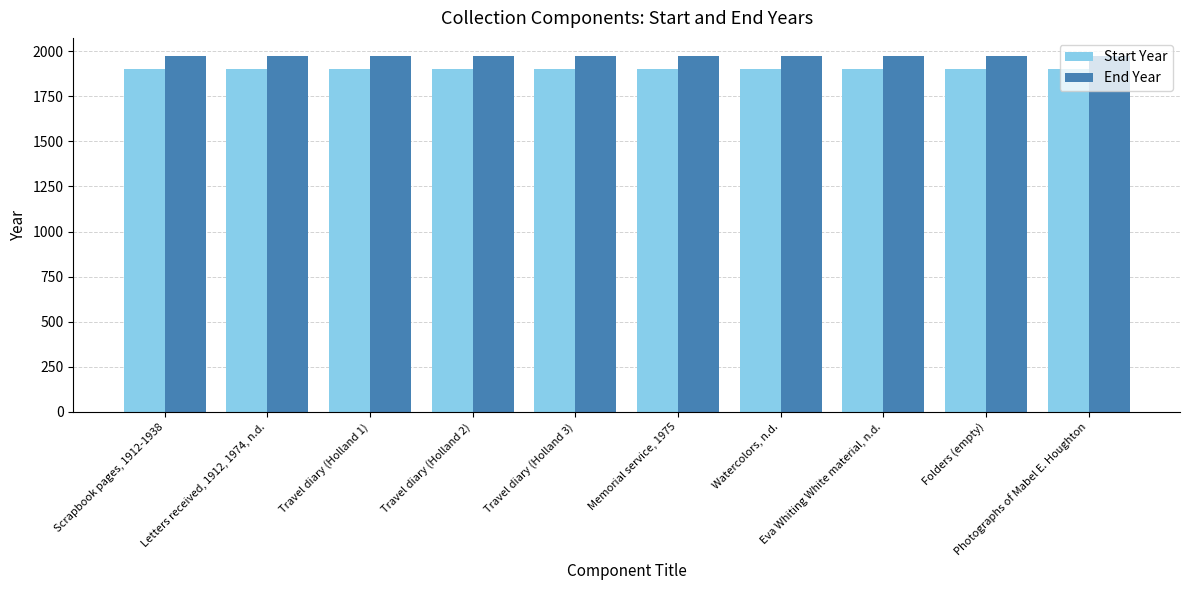

How many distinct data groups are displayed?

2